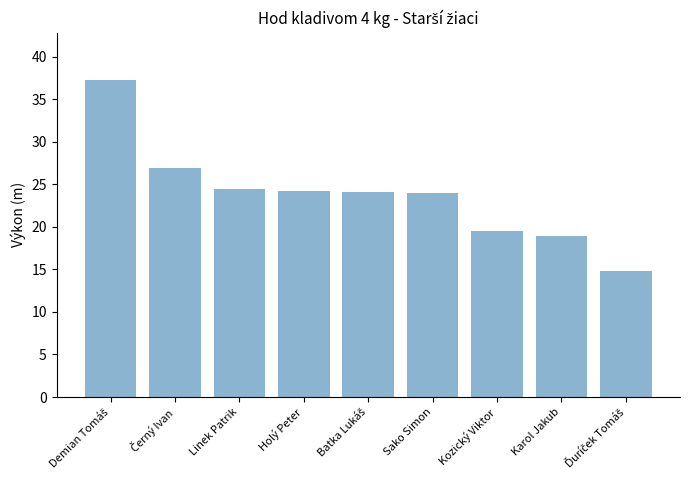

What is the change in value from Kozický Viktor to Karol Jakub?

-0.6